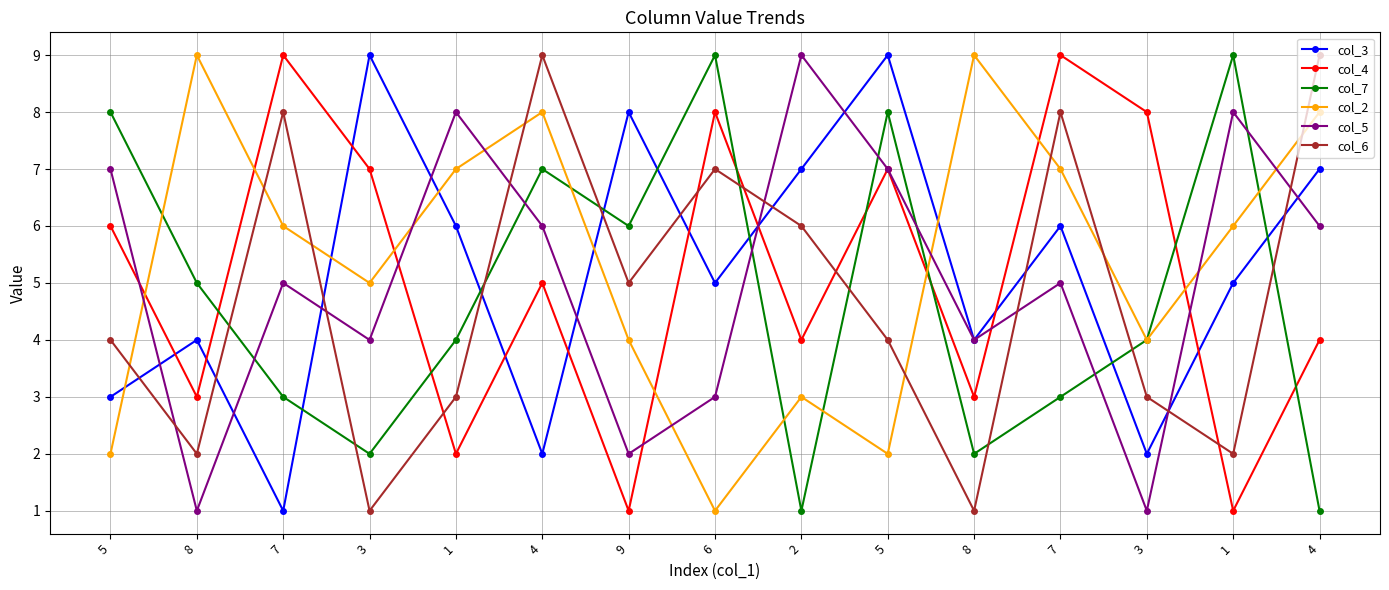

What are all the series names shown in the legend?

col_3, col_4, col_7, col_2, col_5, col_6